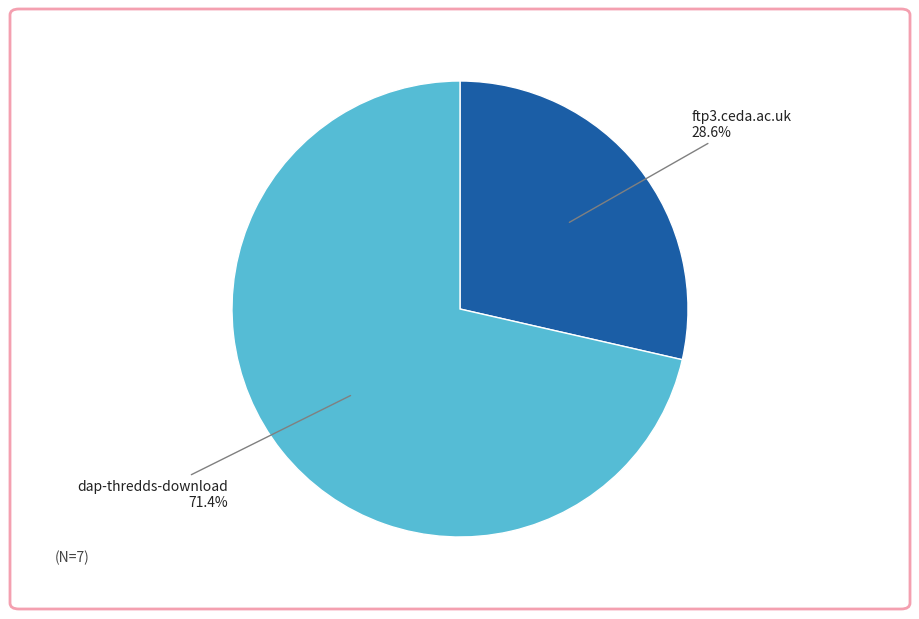

What is the smallest slice in the pie chart?

ftp3.ceda.ac.uk